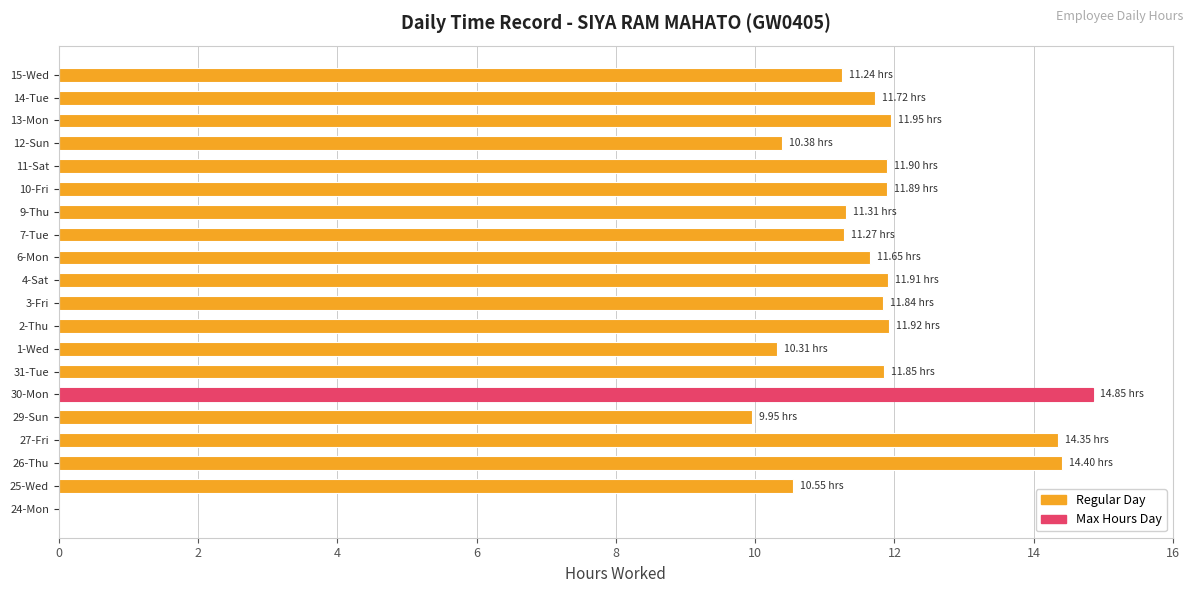

How many values exceed 11?

15